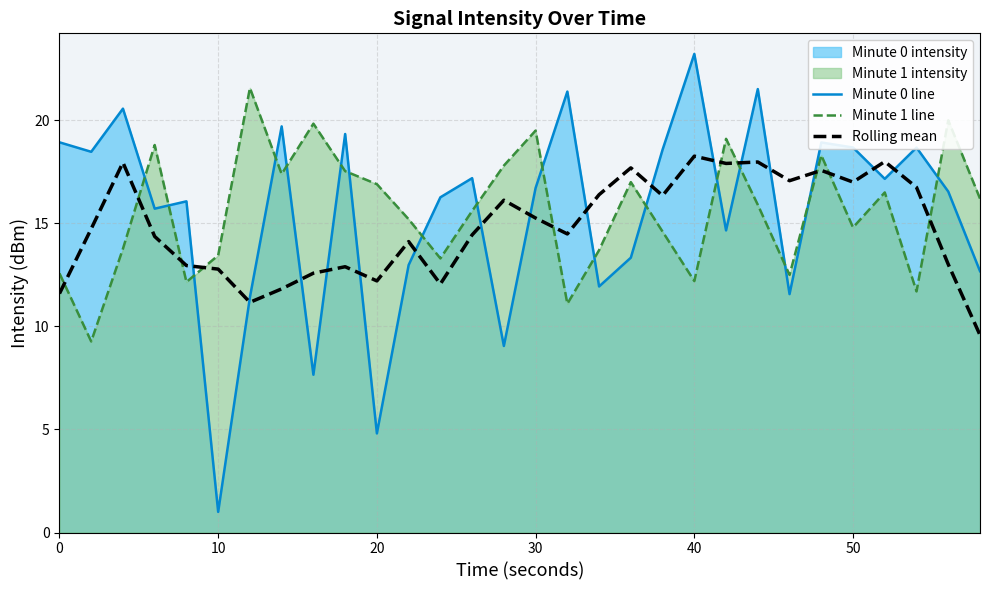

True or false: Minute 0 line has a value of 16.7 at 30.

True